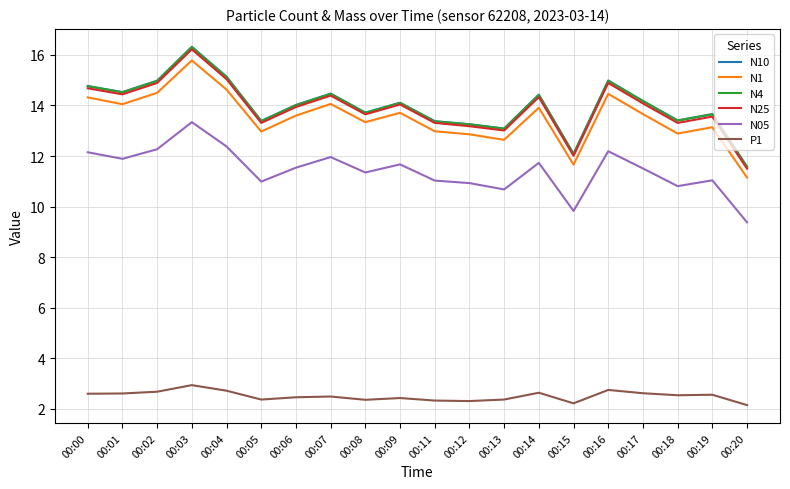

Is the value of N10 at 00:01 greater than the value of N25 at 00:02?

No